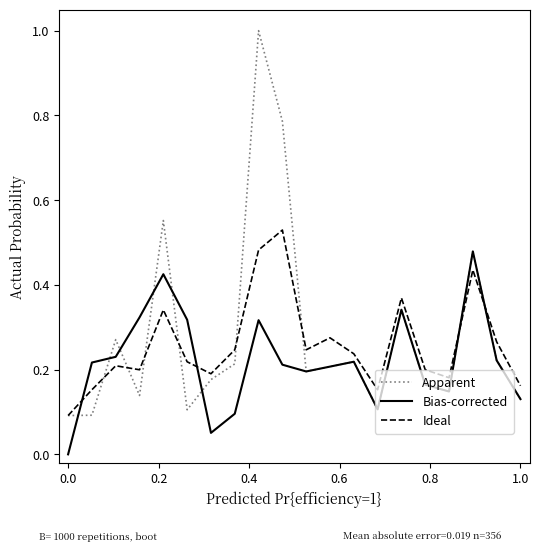

What is the maximum value for Apparent?

1.0